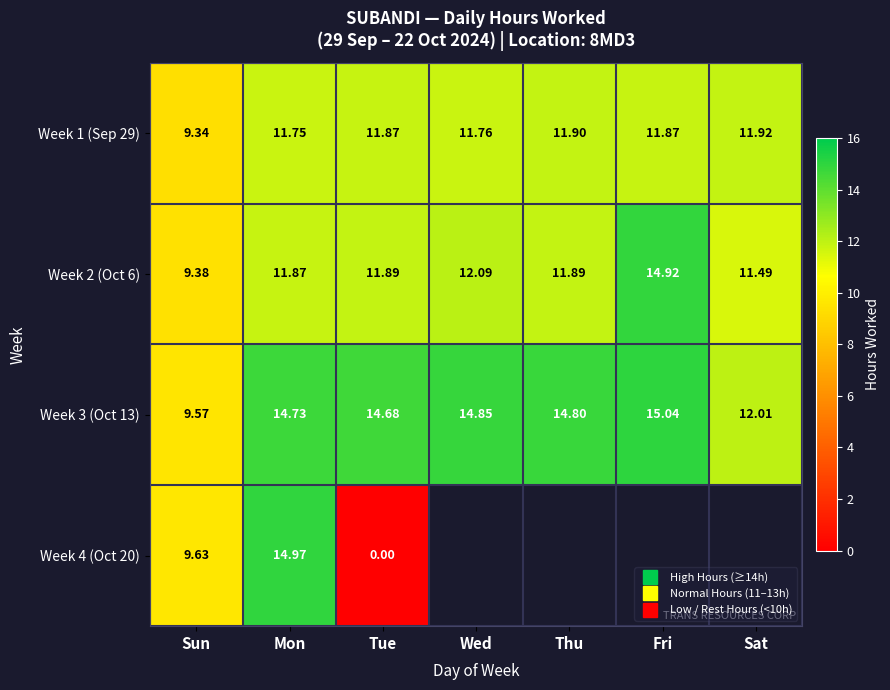

Is it true that Week 2 (Oct 6) equals 12.1 at Wed?

True